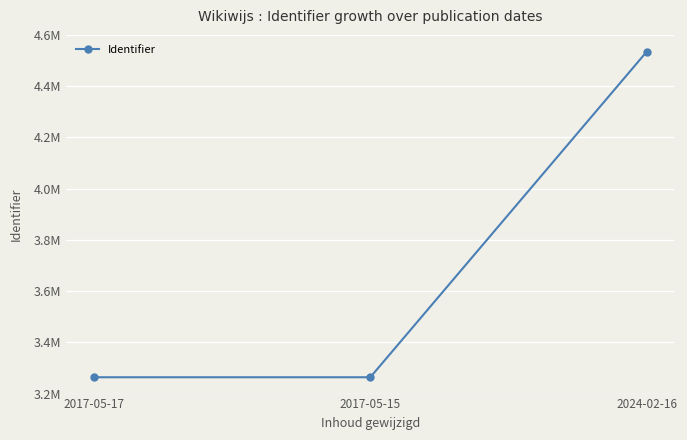

How many lines are shown in the chart?

1